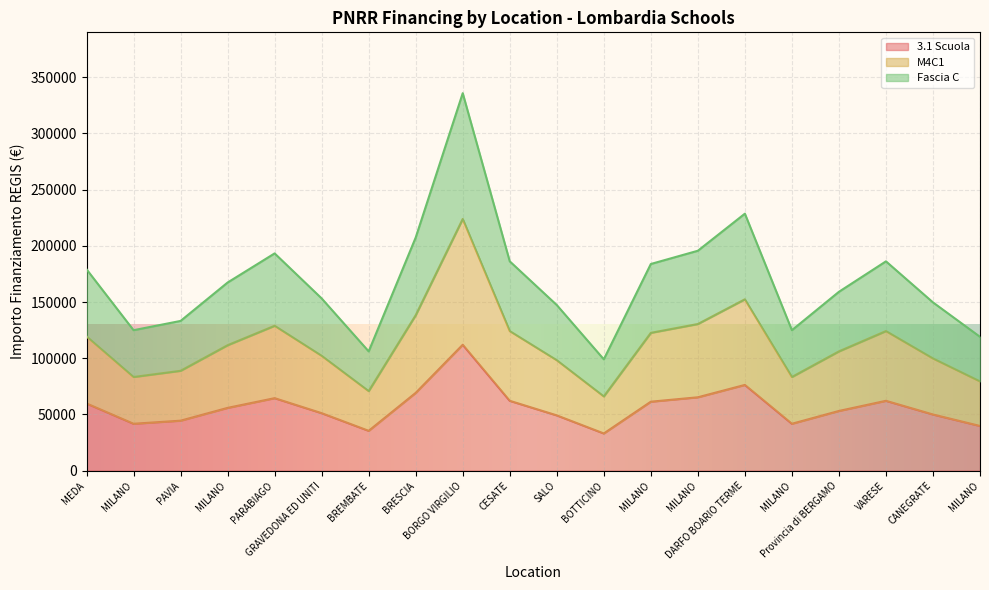

True or false: M4C1 and 3.1 Scuola cross at least once.

False